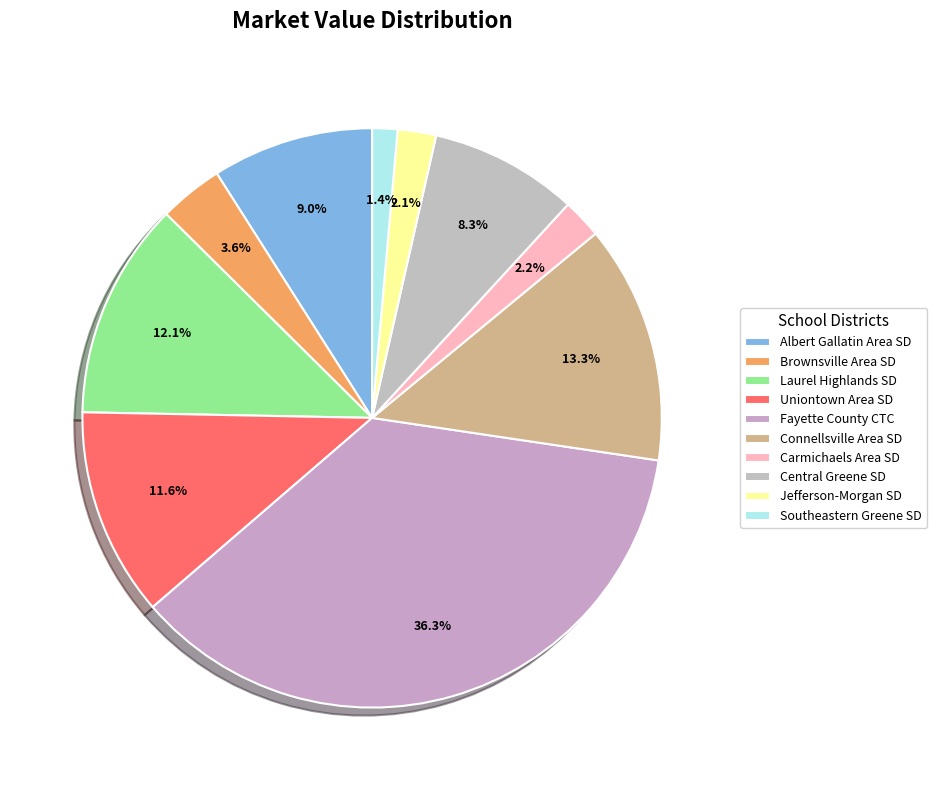

Which slice is the smallest?

Southeastern Greene SD